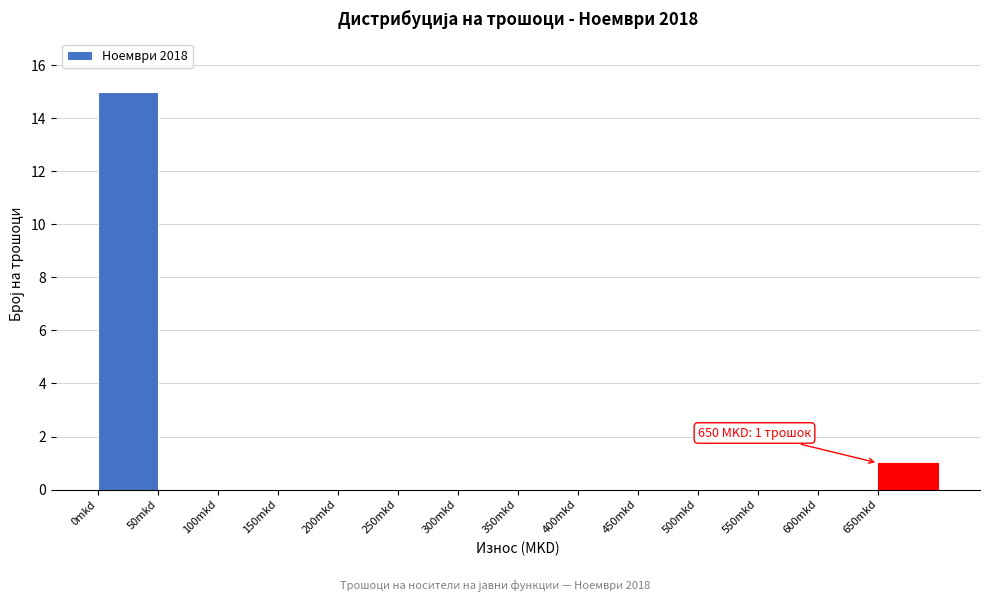

Over which range of the x-axis is the bar tallest?

0 to 50